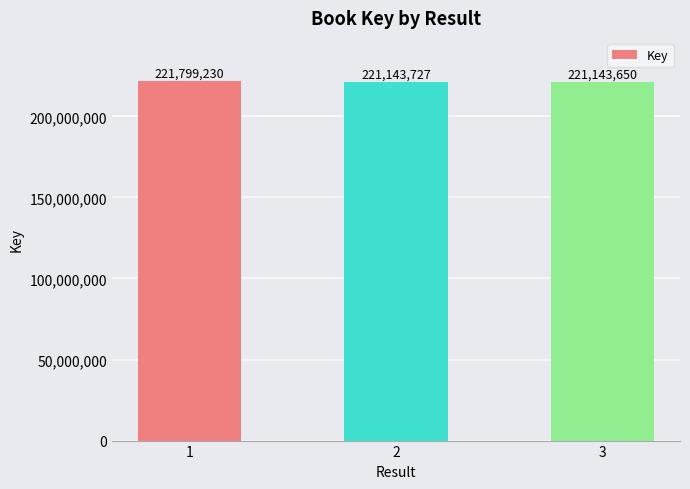

The chart shows a value of 221799230 at 1. True or false?

True